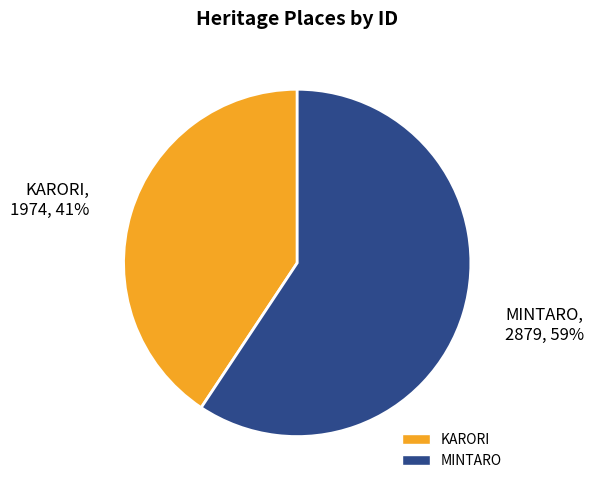

To the nearest percent, what is the average slice percentage?

50%